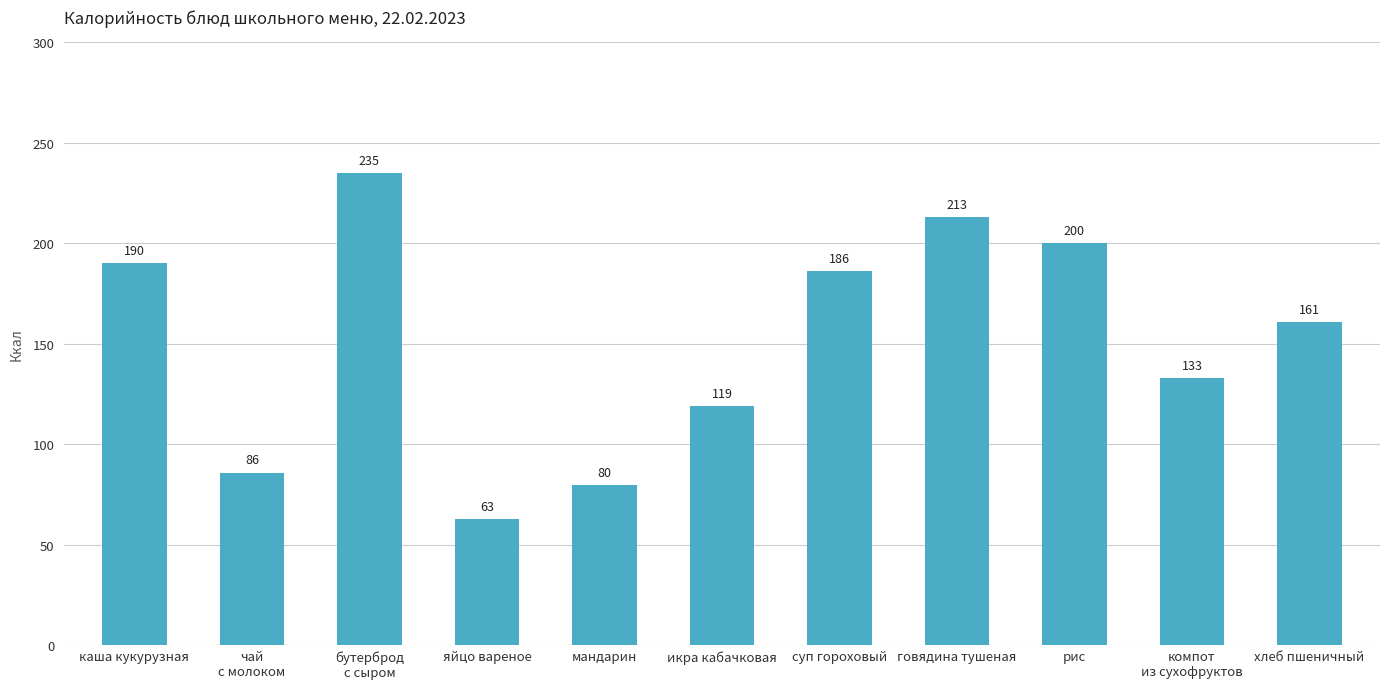

Rank the categories by value from highest to lowest.

бутерброд
с сыром, говядина тушеная, рис, каша кукурузная, суп гороховый, хлеб пшеничный, компот
из сухофруктов, икра кабачковая, чай
с молоком, мандарин, яйцо вареное